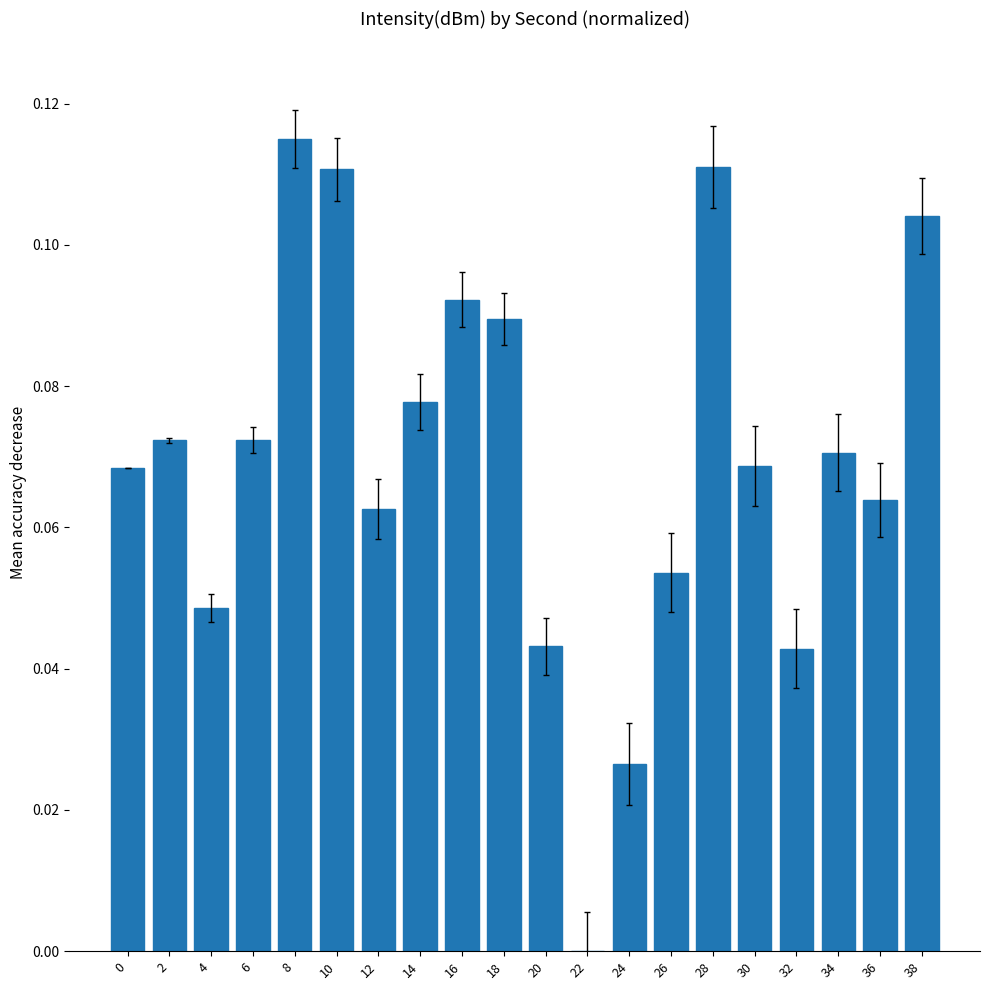

Where is the data nearest to the value 0?

22